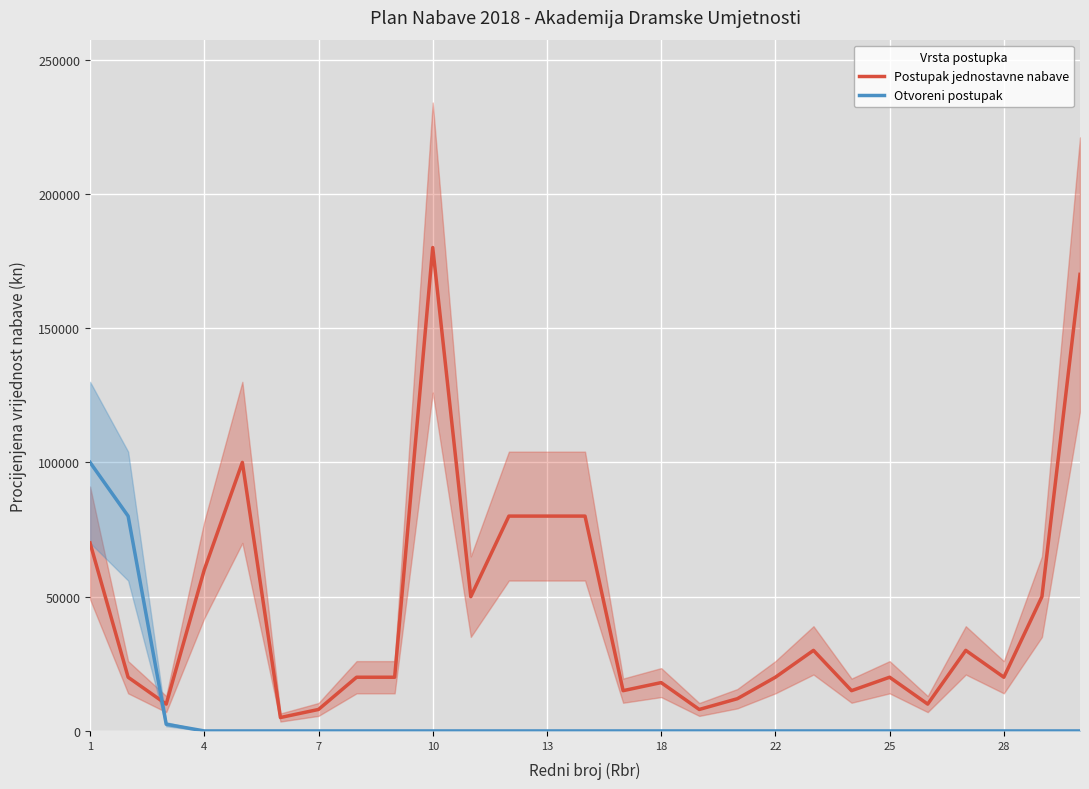

True or false: Otvoreni postupak and Postupak jednostavne nabave cross at least once.

True